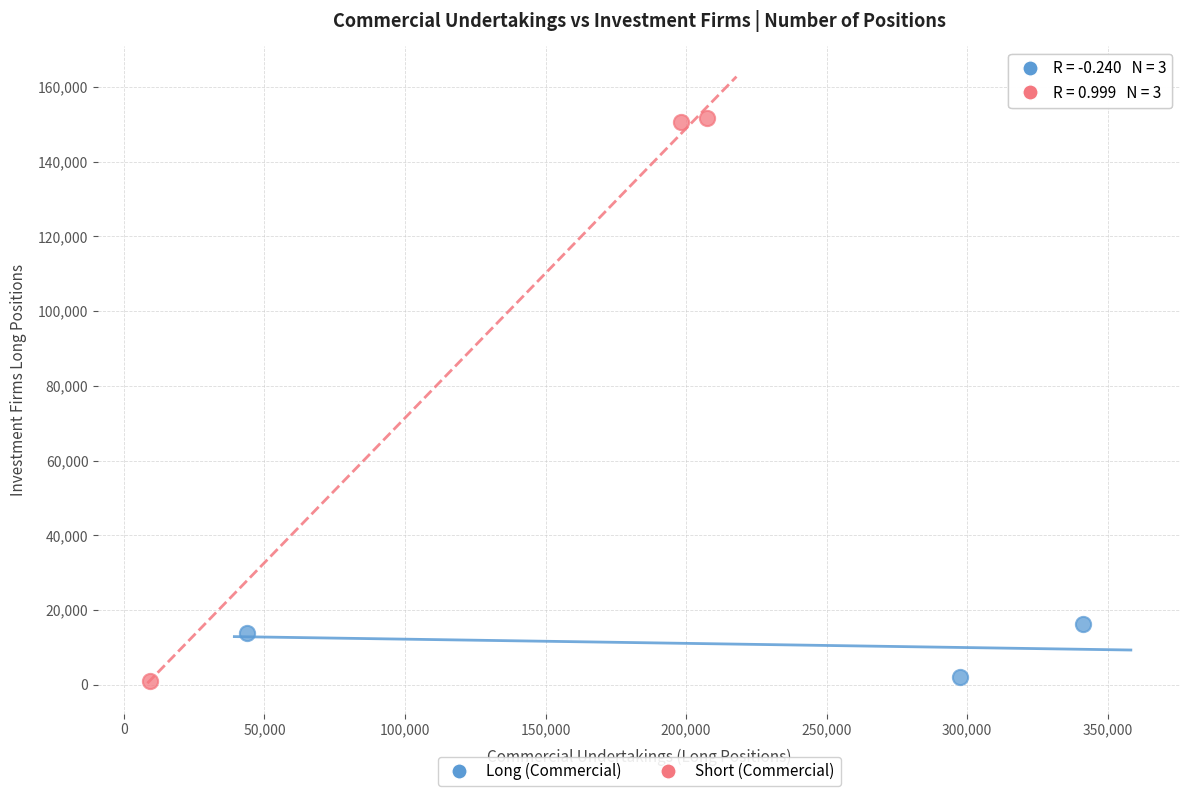

Which series has the widest spread of Y values?

Short (Commercial)